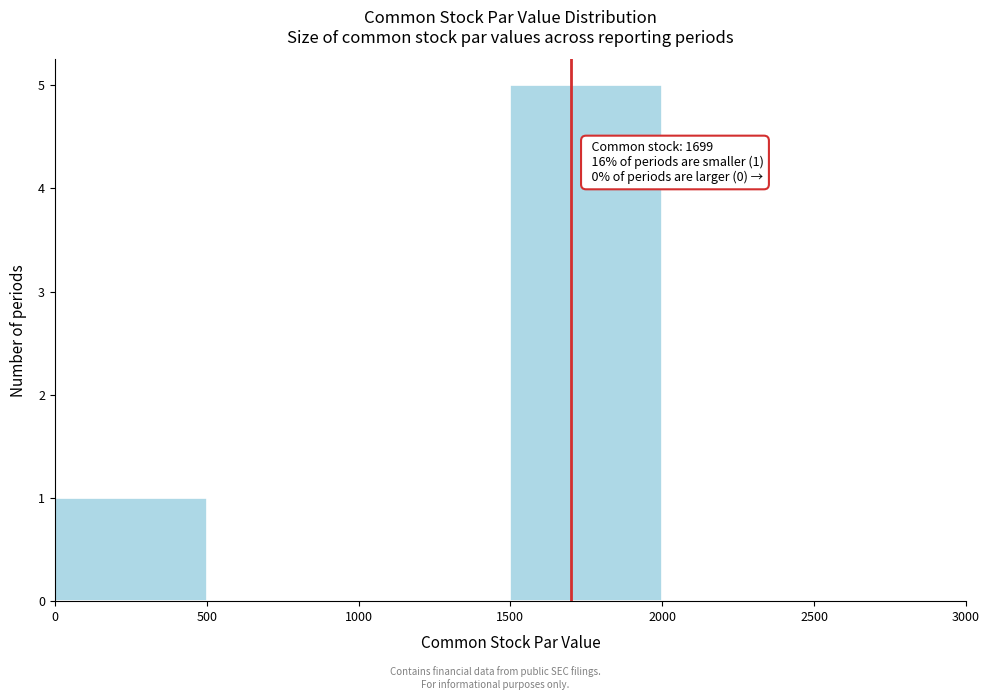

Over which range of the x-axis is the bar tallest?

1500 to 2000